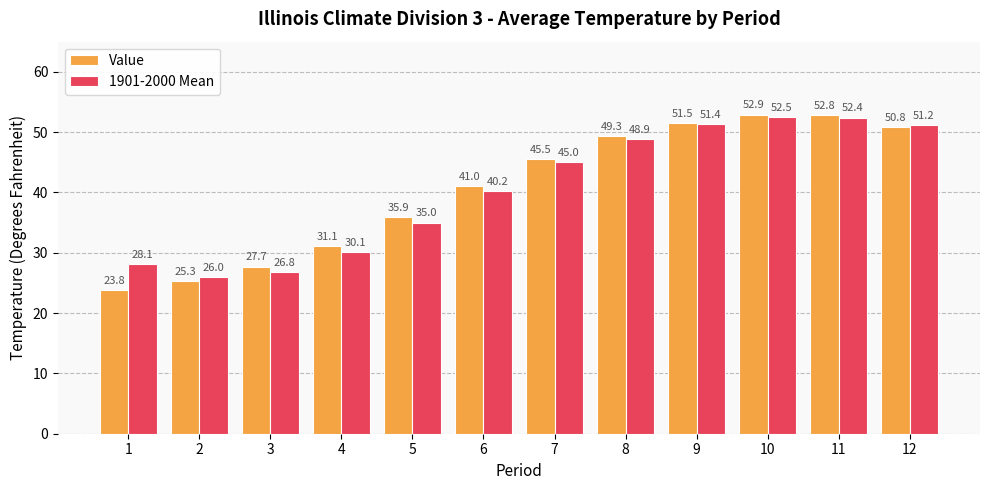

How many data points in Value are less than 45?

6